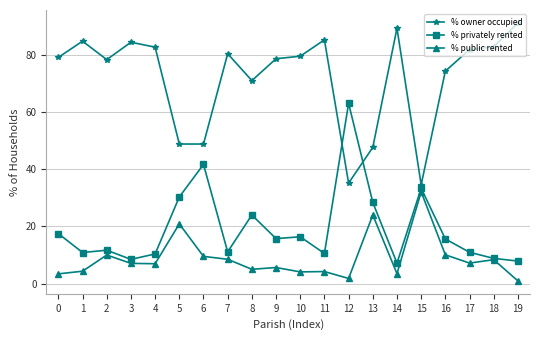

Count the number of data series in this chart.

3